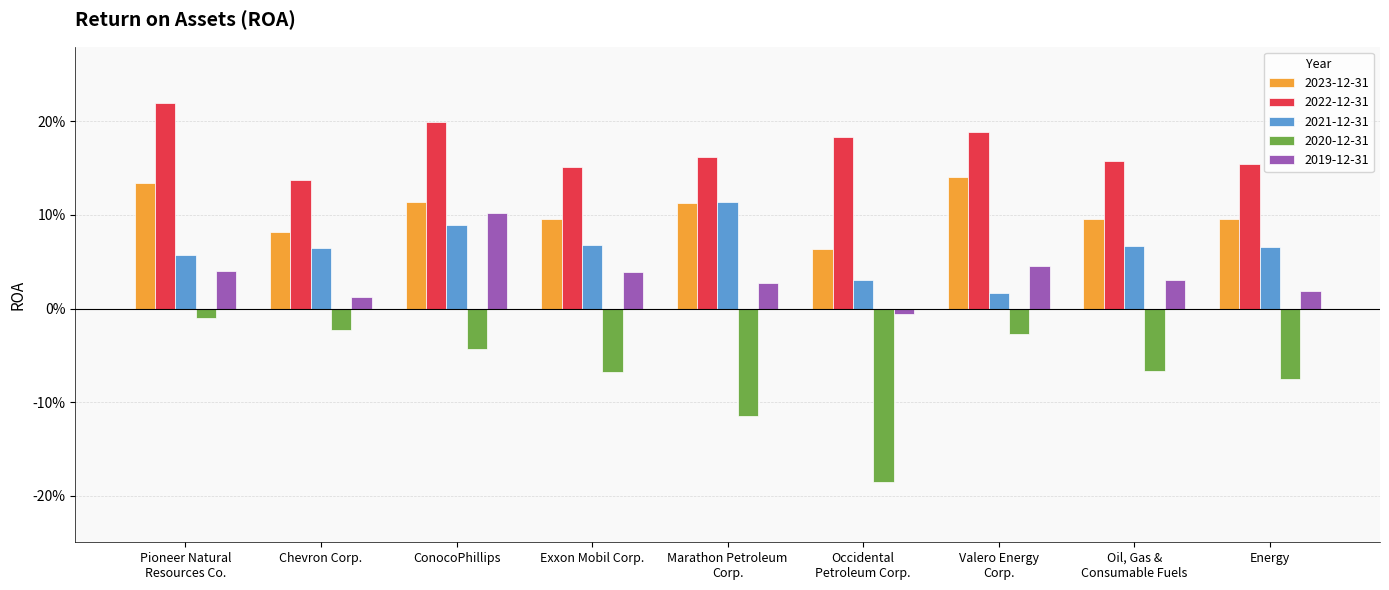

What is the maximum value for 2019-12-31?

0.1